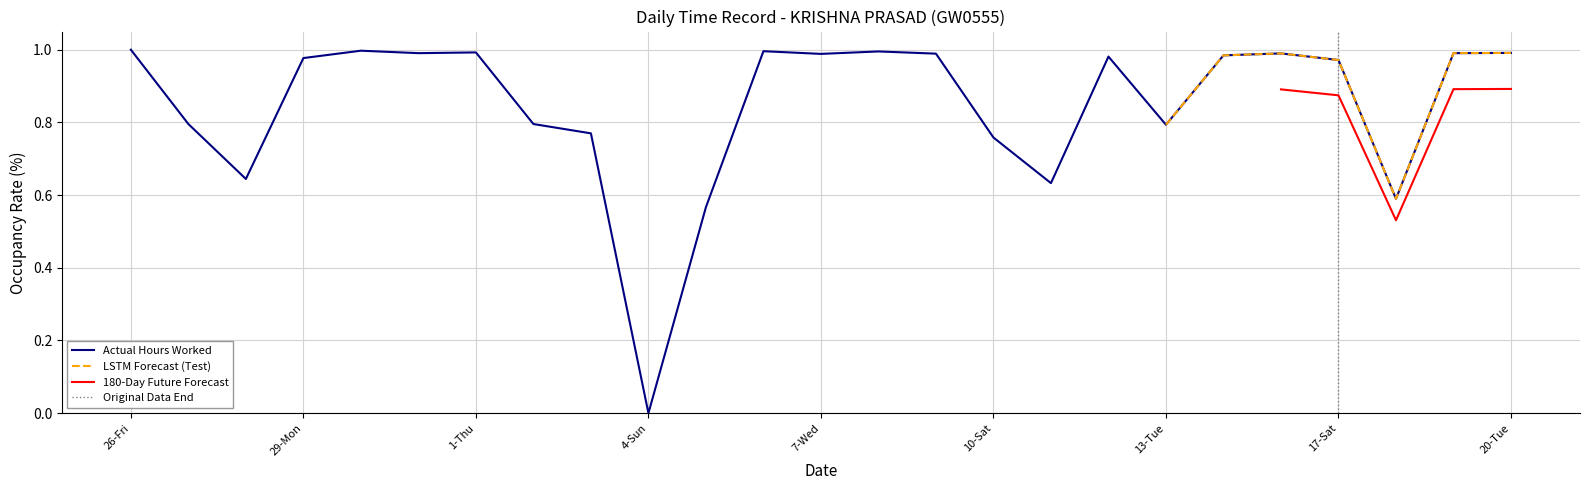

What is the average value?

0.8